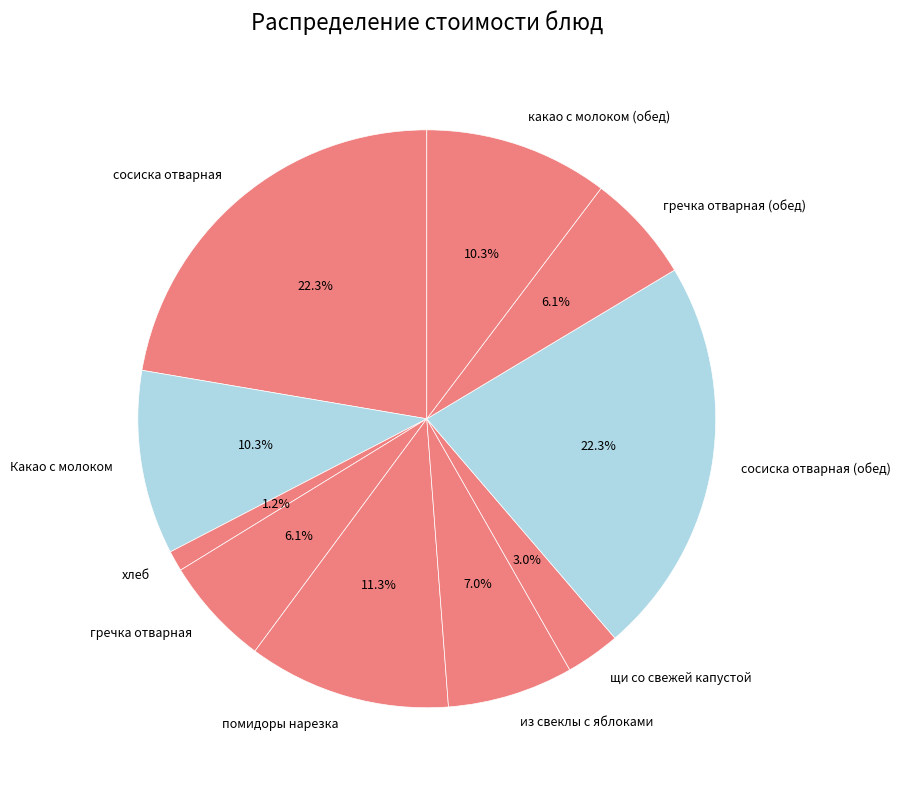

Is it true that какао с молоком (обед) is 10% of the pie?

True